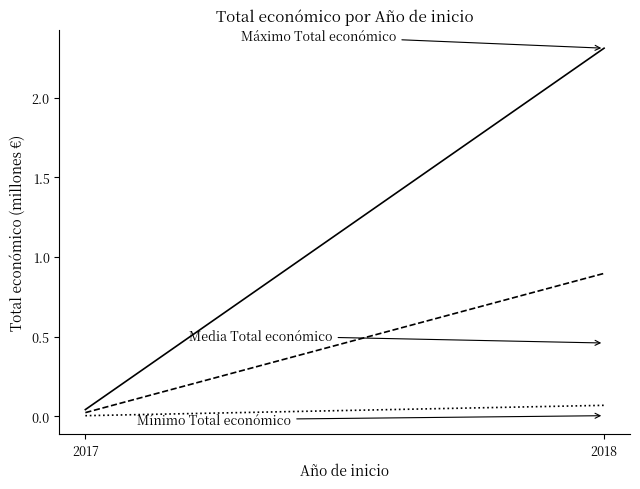

Where is Mínimo Total económico nearest to the value 0?

2017